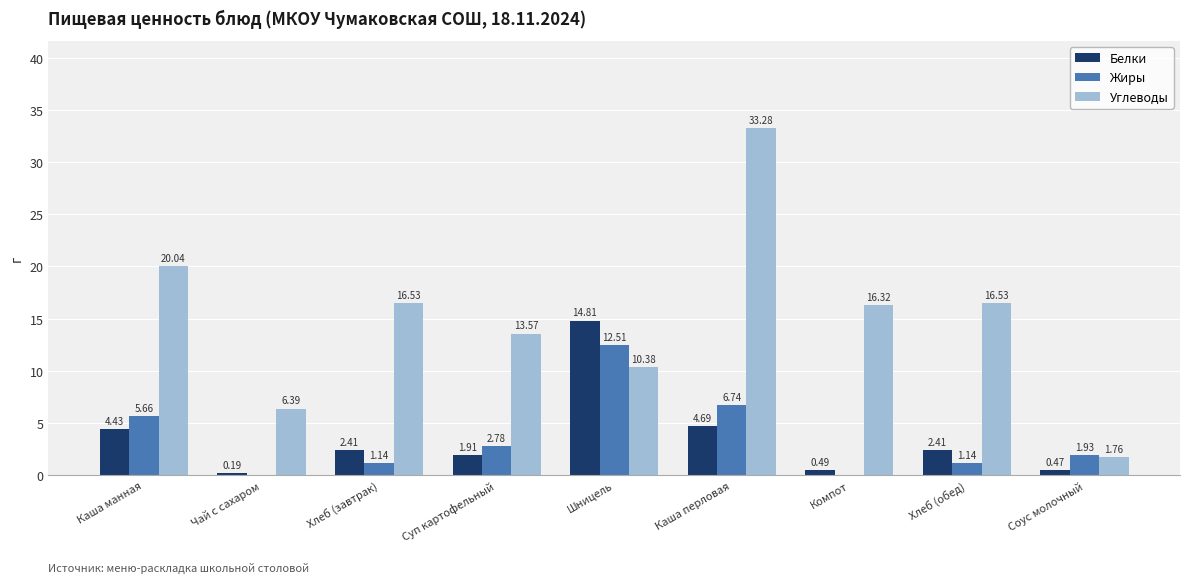

What are all the series names shown in the legend?

Белки, Жиры, Углеводы